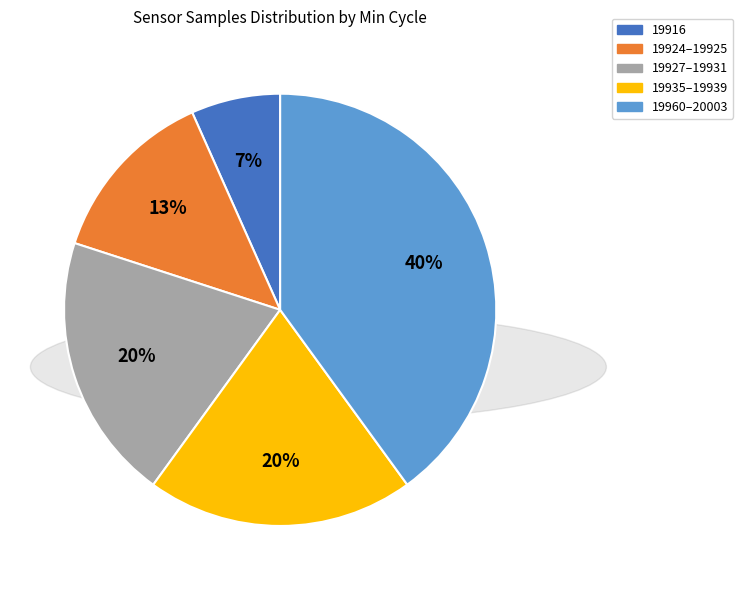

To the nearest percent, what percentage of the pie is 19924–19925?

13%